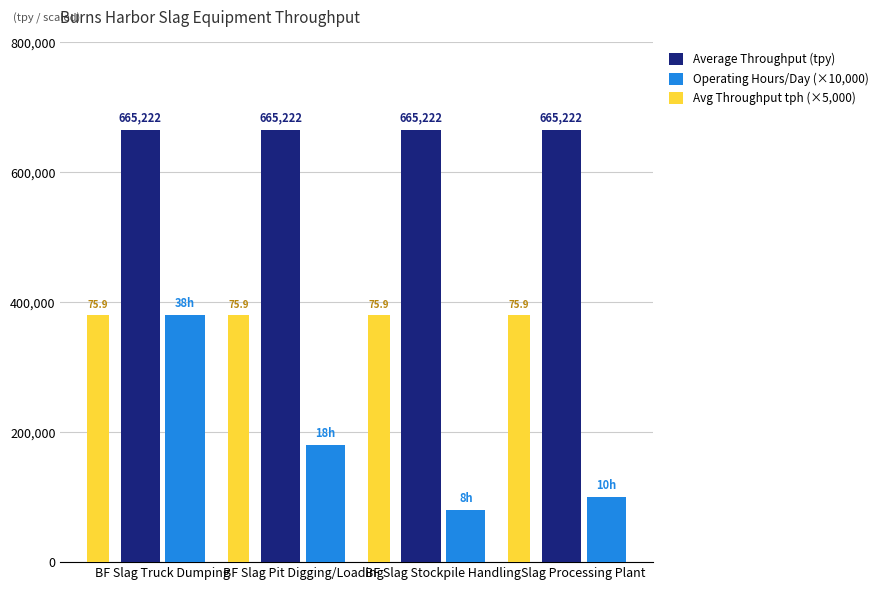

Rank the series at BF Slag Truck Dumping from highest to lowest value.

Average Throughput (tpy), Operating Hours/Day (×10,000), Avg Throughput tph (×5,000)